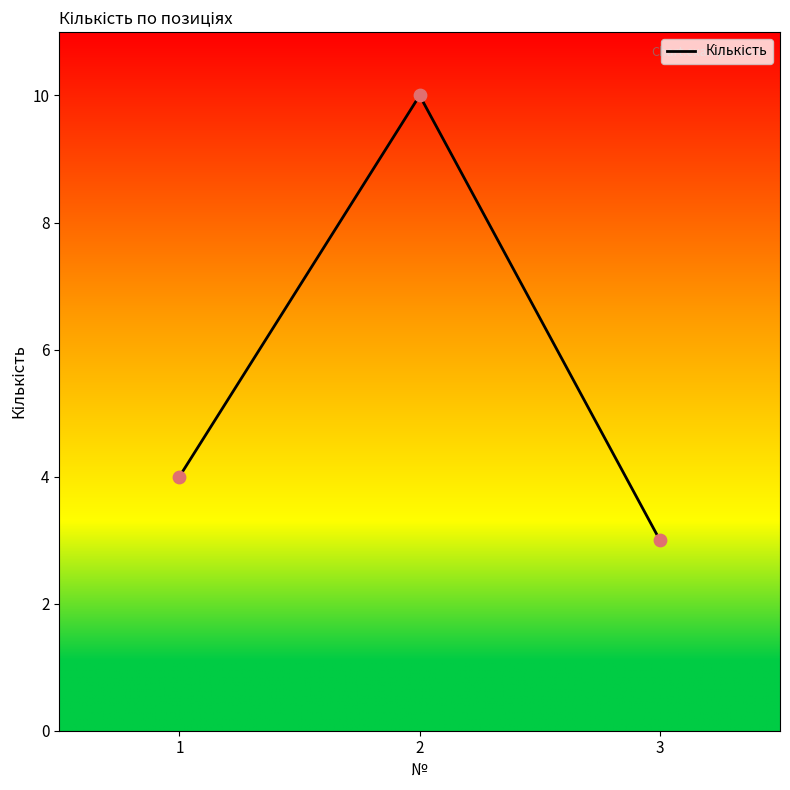

What is the ratio of the value at 2 to the value at 1?

2.5